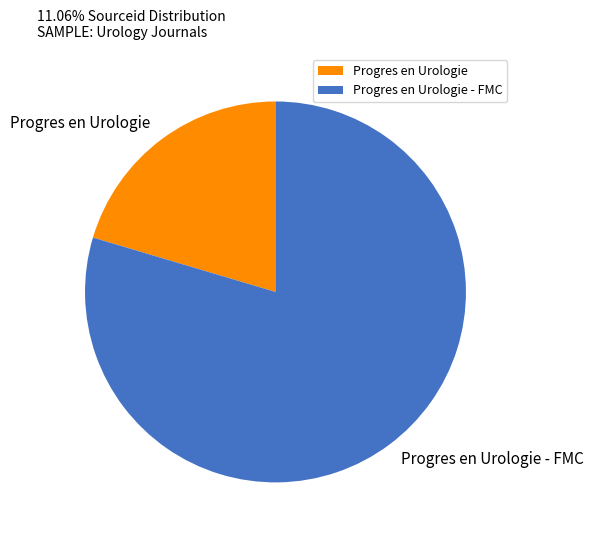

Which slice represents more than half of the pie?

Progres en Urologie - FMC